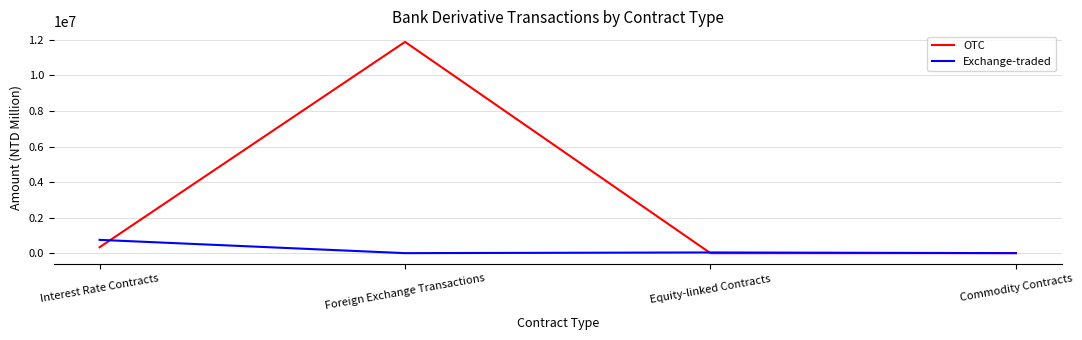

True or false: OTC has a value of 336081 at Interest Rate Contracts.

True